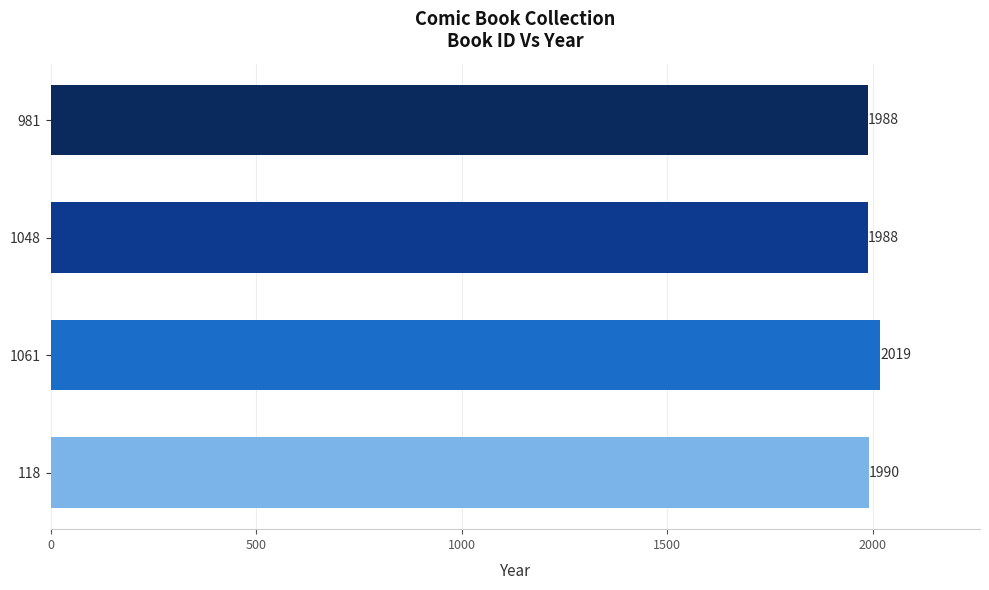

The chart shows a value of 1988 at 1048. True or false?

True